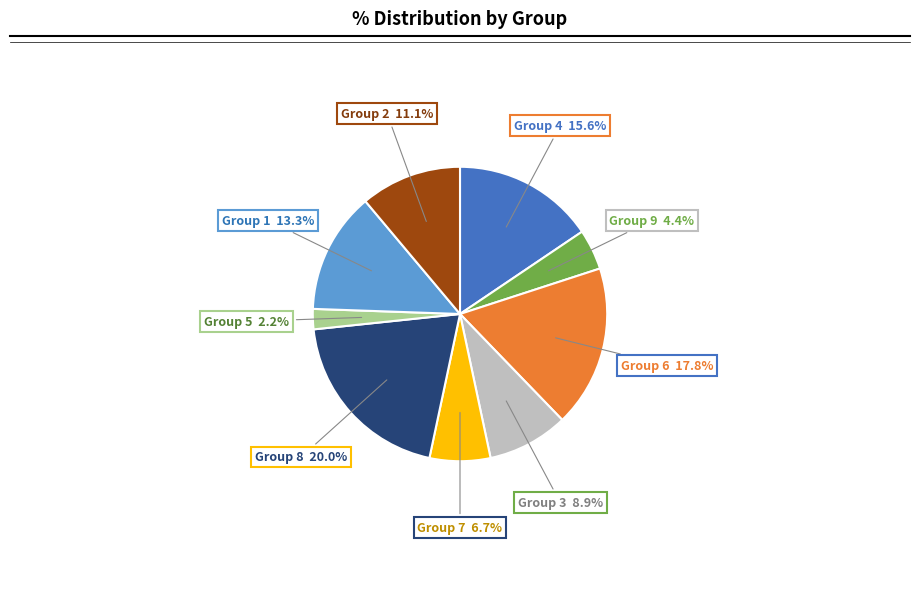

To the nearest percent, what is the difference between the largest and smallest slice percentages?

18%